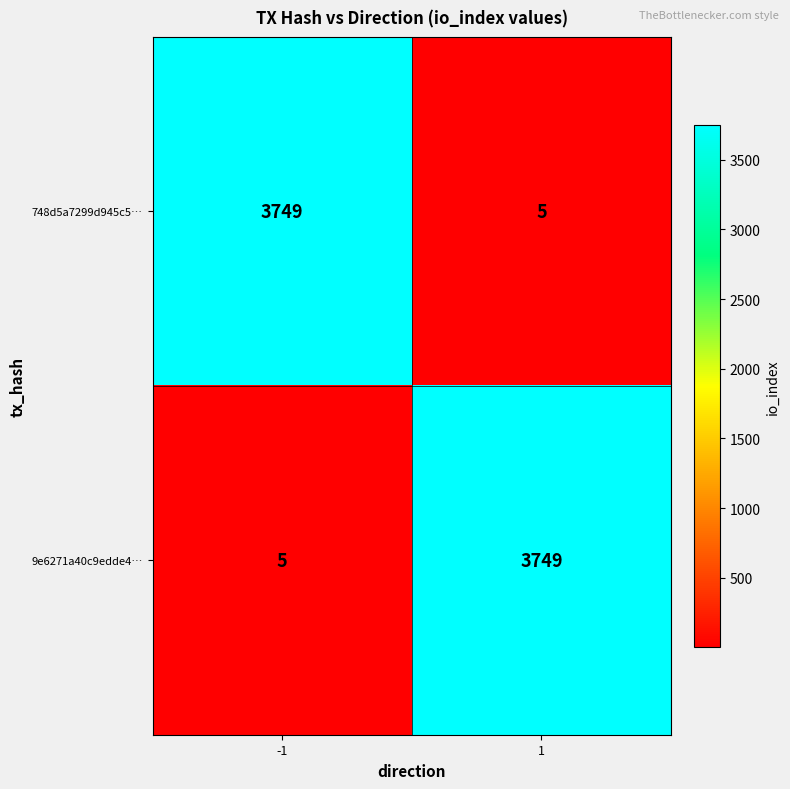

What is the difference between the highest and lowest values at 1?

3744